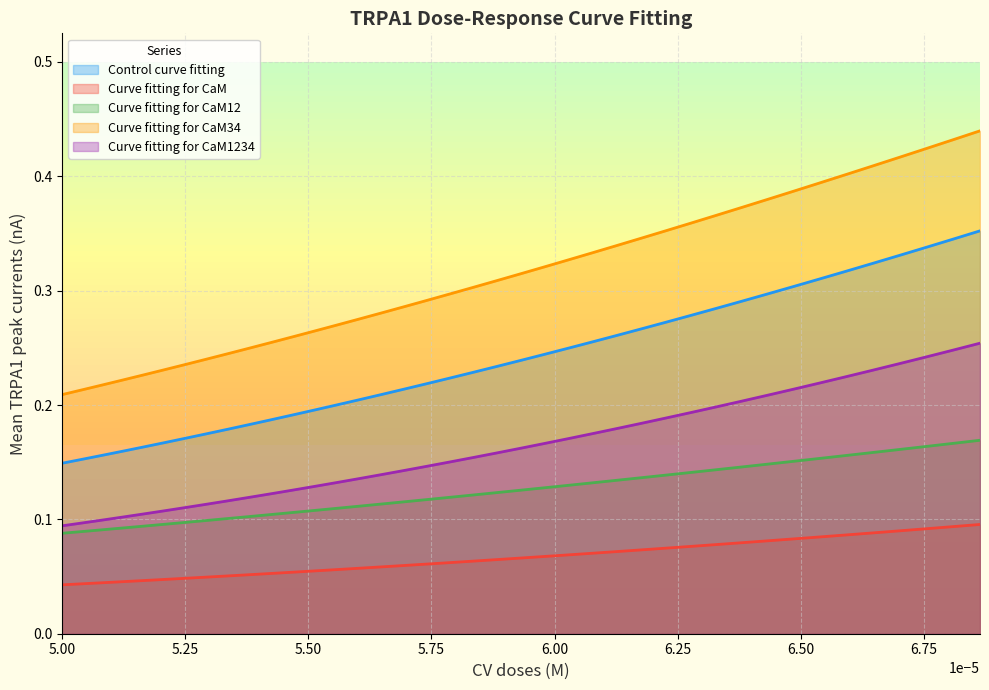

What is the maximum value shown in the chart?

0.4